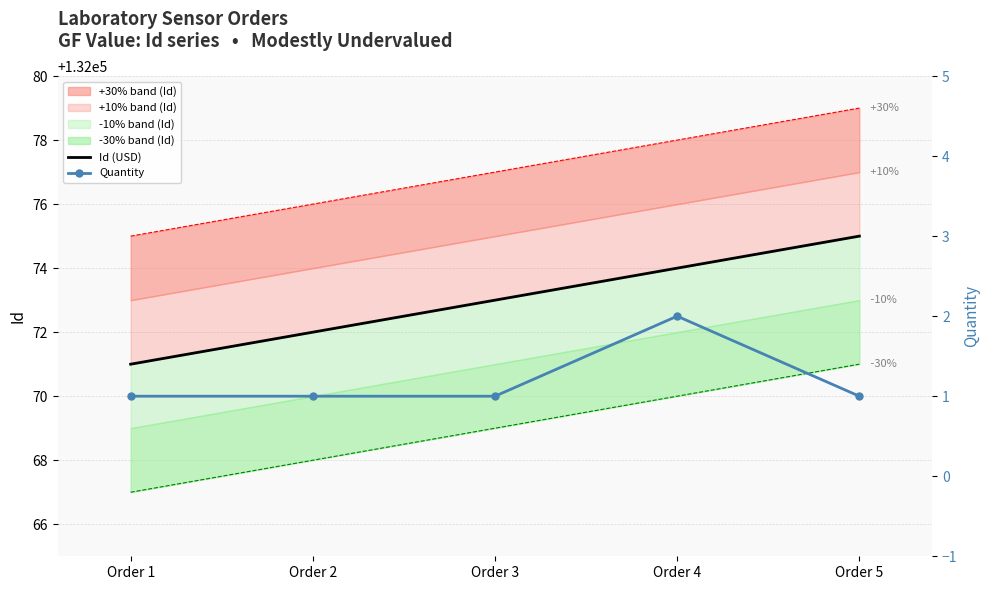

The value of Quantity at Order 3 is 0. True or false?

False